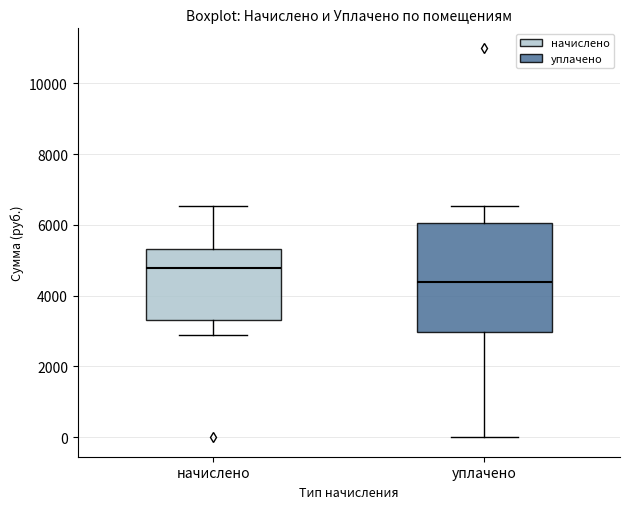

Which box has the highest median line?

начислено